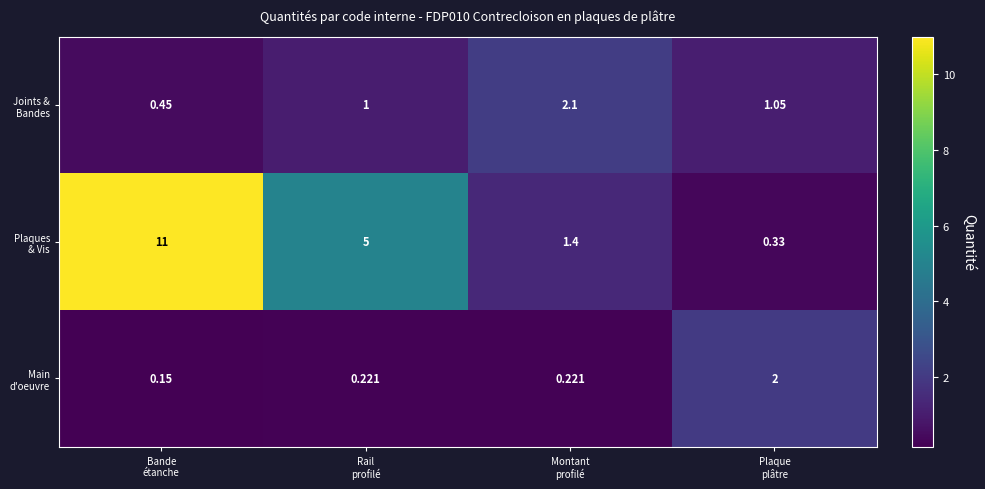

What is the difference between the highest and lowest values at Plaque
plâtre?

1.7